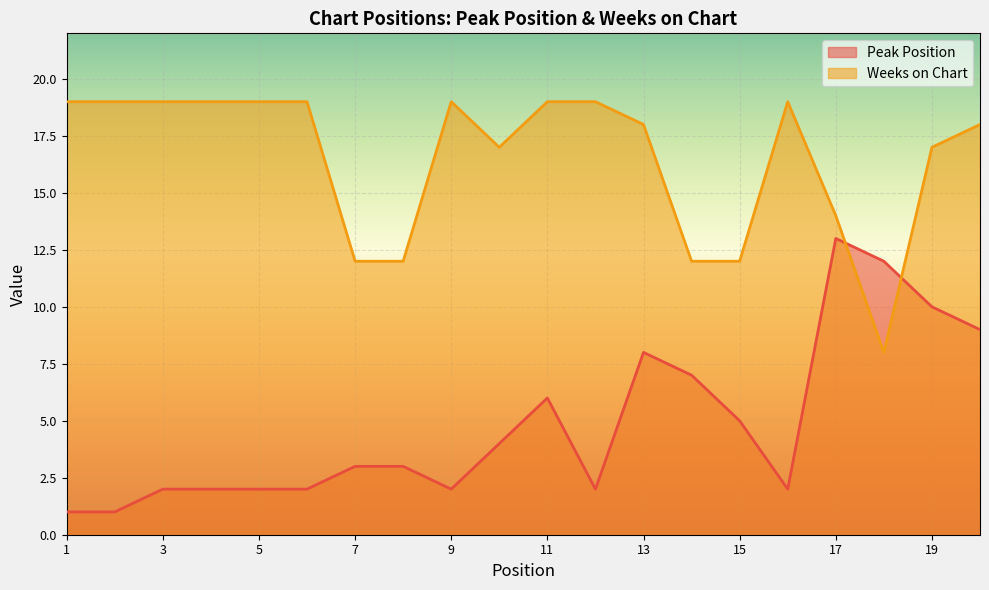

How many lines are shown in the chart?

2